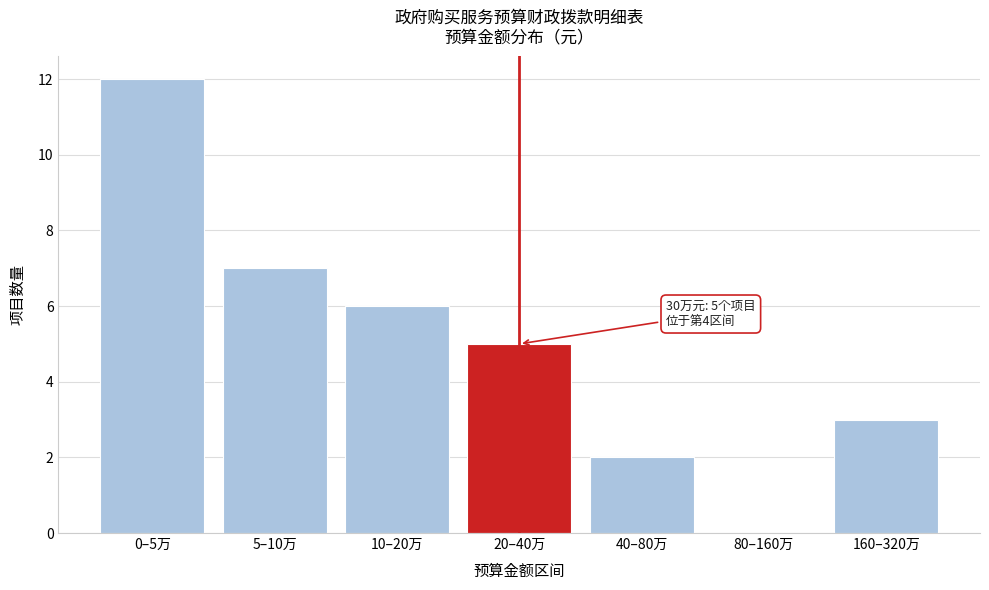

Reading left to right, transcribe all the data shown in this chart.

0–5万=12	5–10万=7	10–20万=6	20–40万=5	40–80万=2	80–160万=0	160–320万=3